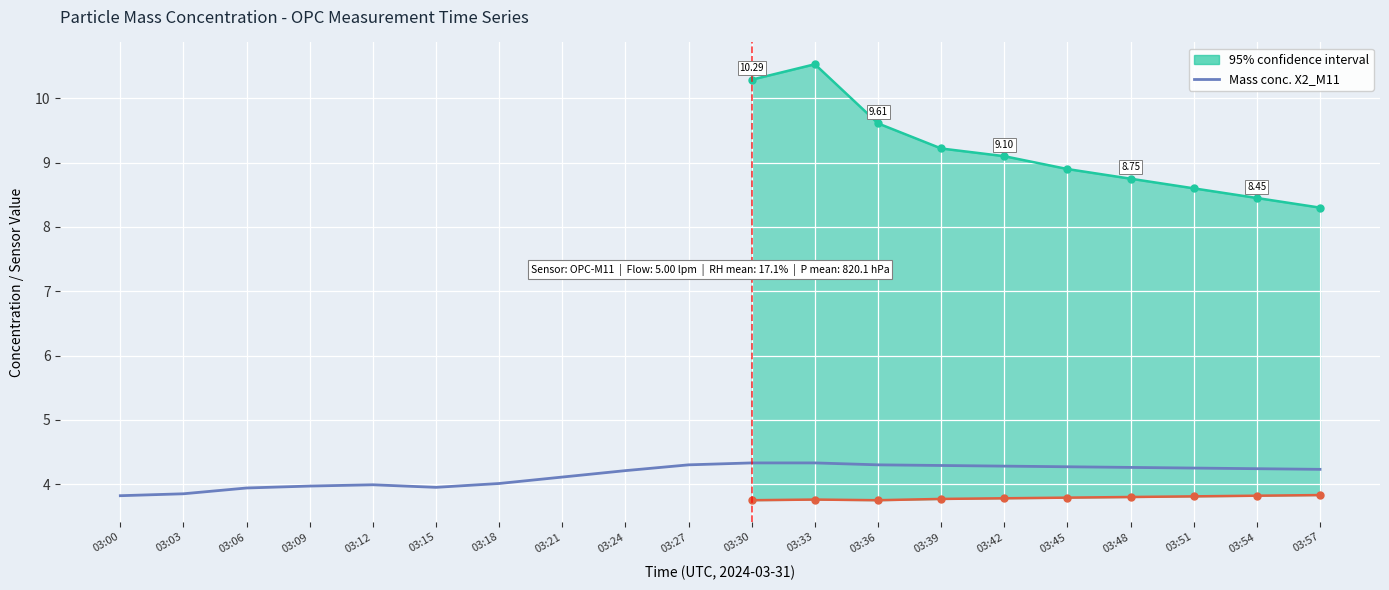

How many interior local peaks (higher than both neighbors) does the data have?

1